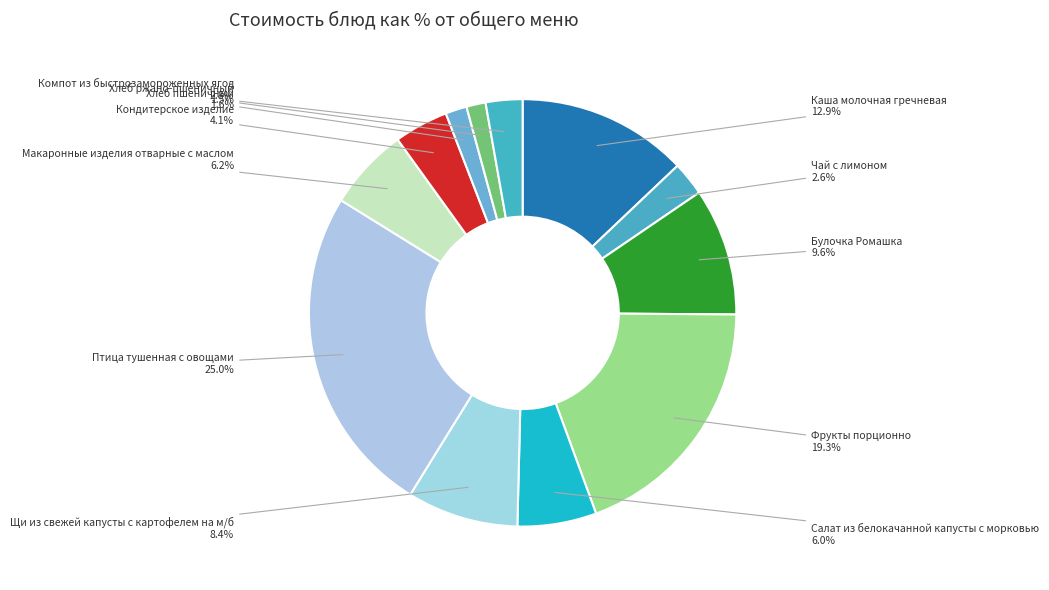

Does Булочка Ромашка account for over 50% of the chart?

No